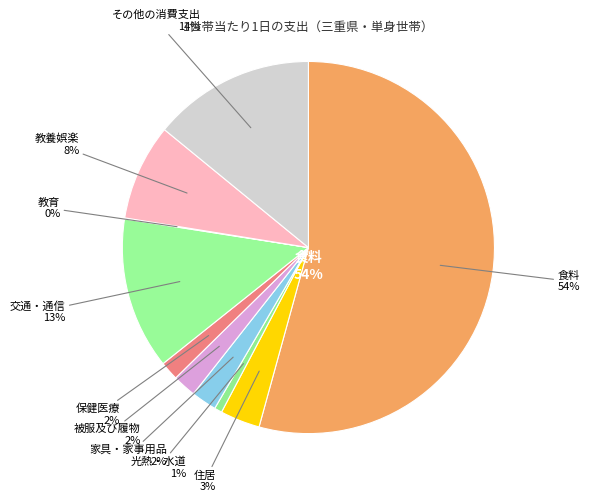

Which category has the smallest portion of the pie?

教育